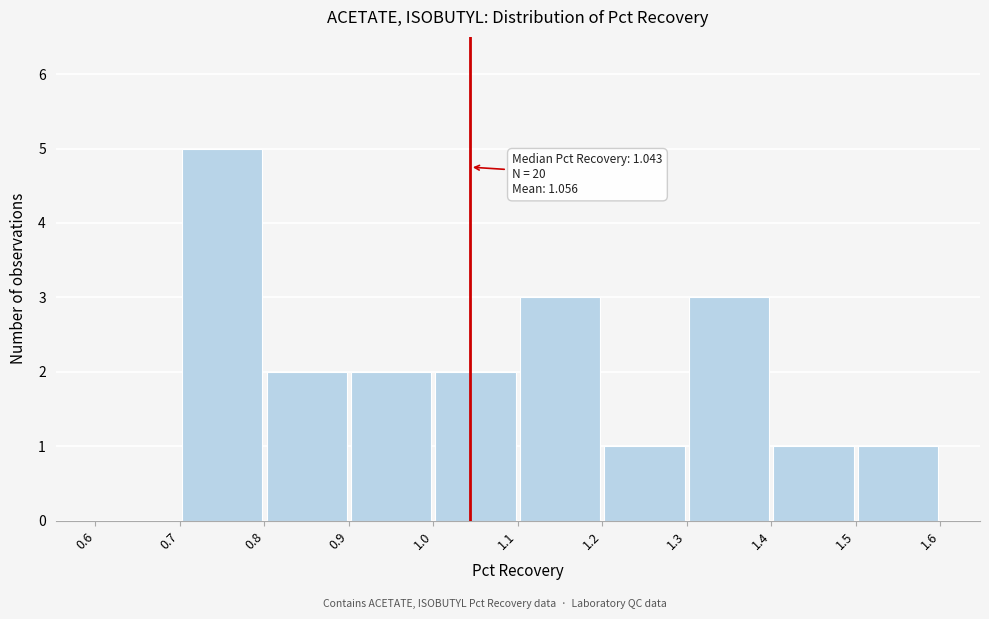

Which range on the x-axis has the tallest bar?

0.7 to 0.8